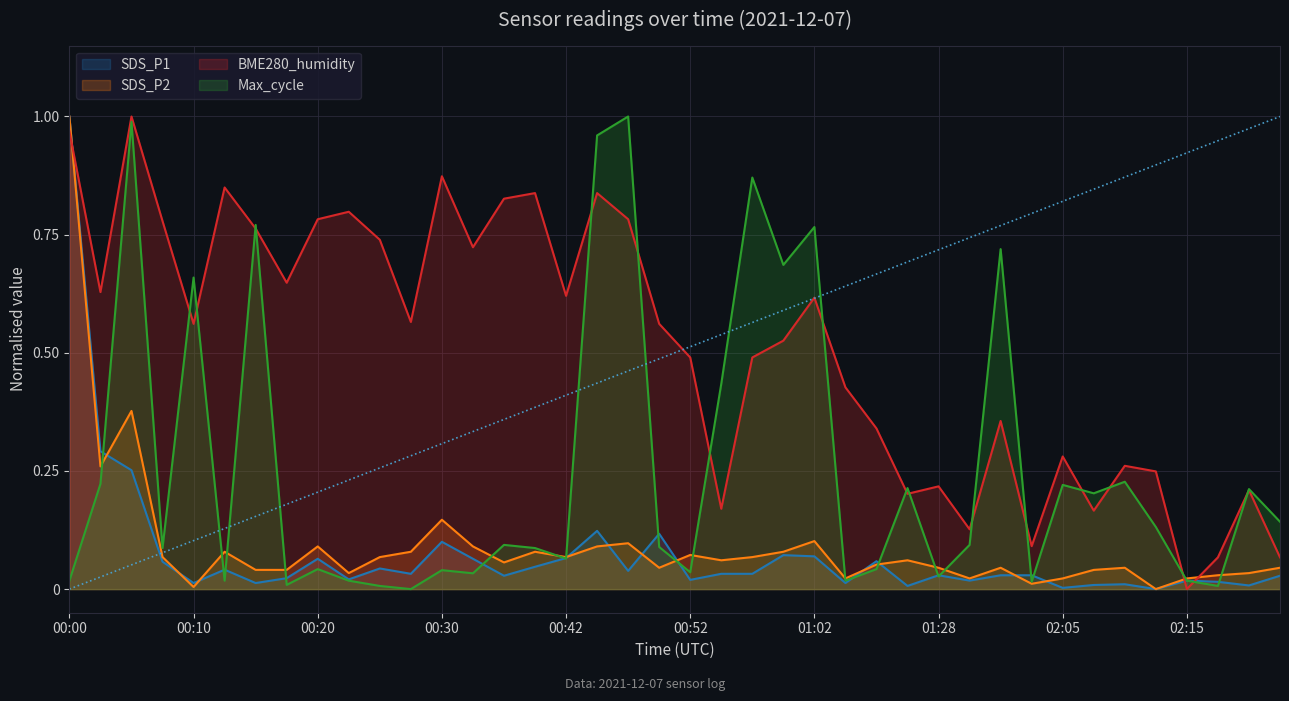

True or false: SDS_P1 has a value of 0.0 at 02:12.

True